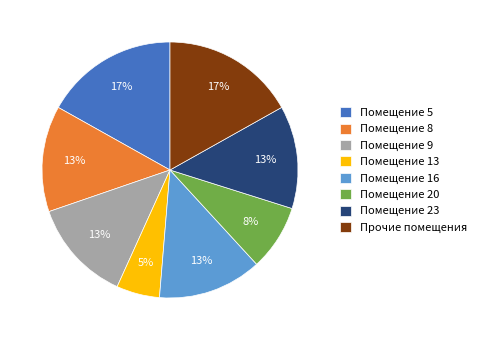

Is there a majority slice in this chart?

No